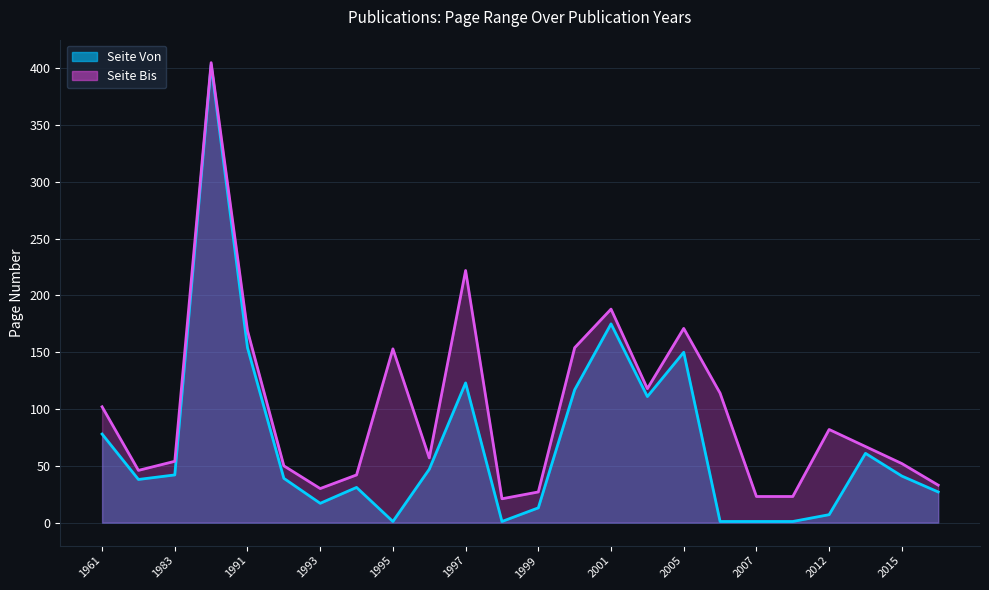

What is the total value across all series at 2006?

115